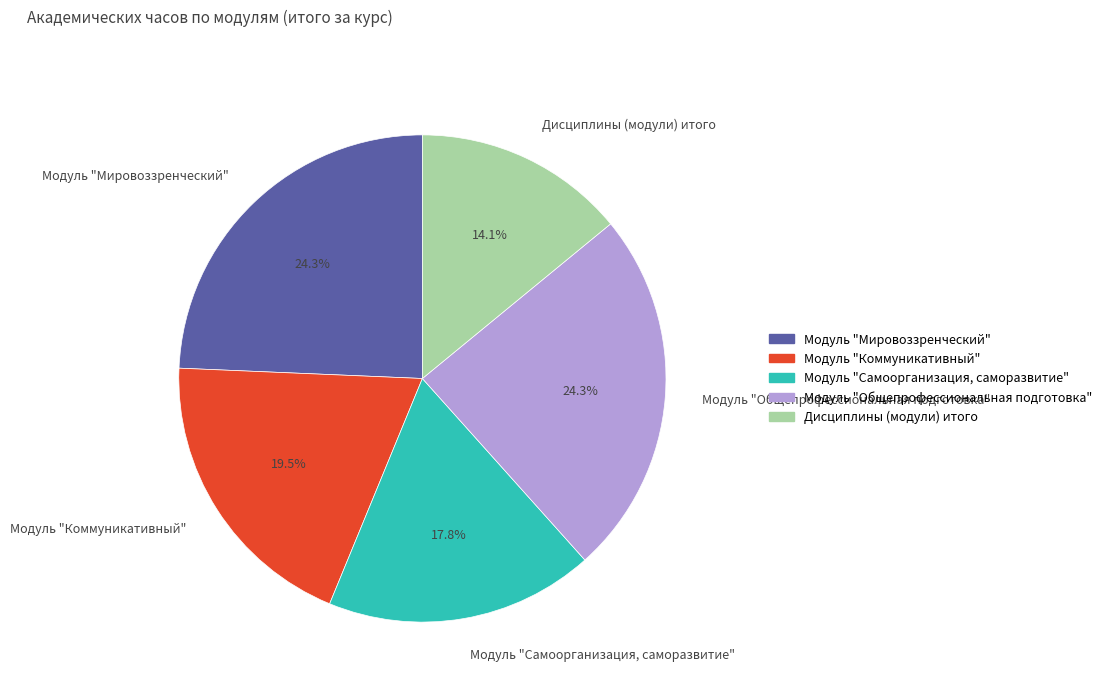

Approximately how many times larger is the value at Дисциплины (модули) итого compared to Модуль "Самоорганизация, саморазвитие"?

0.8